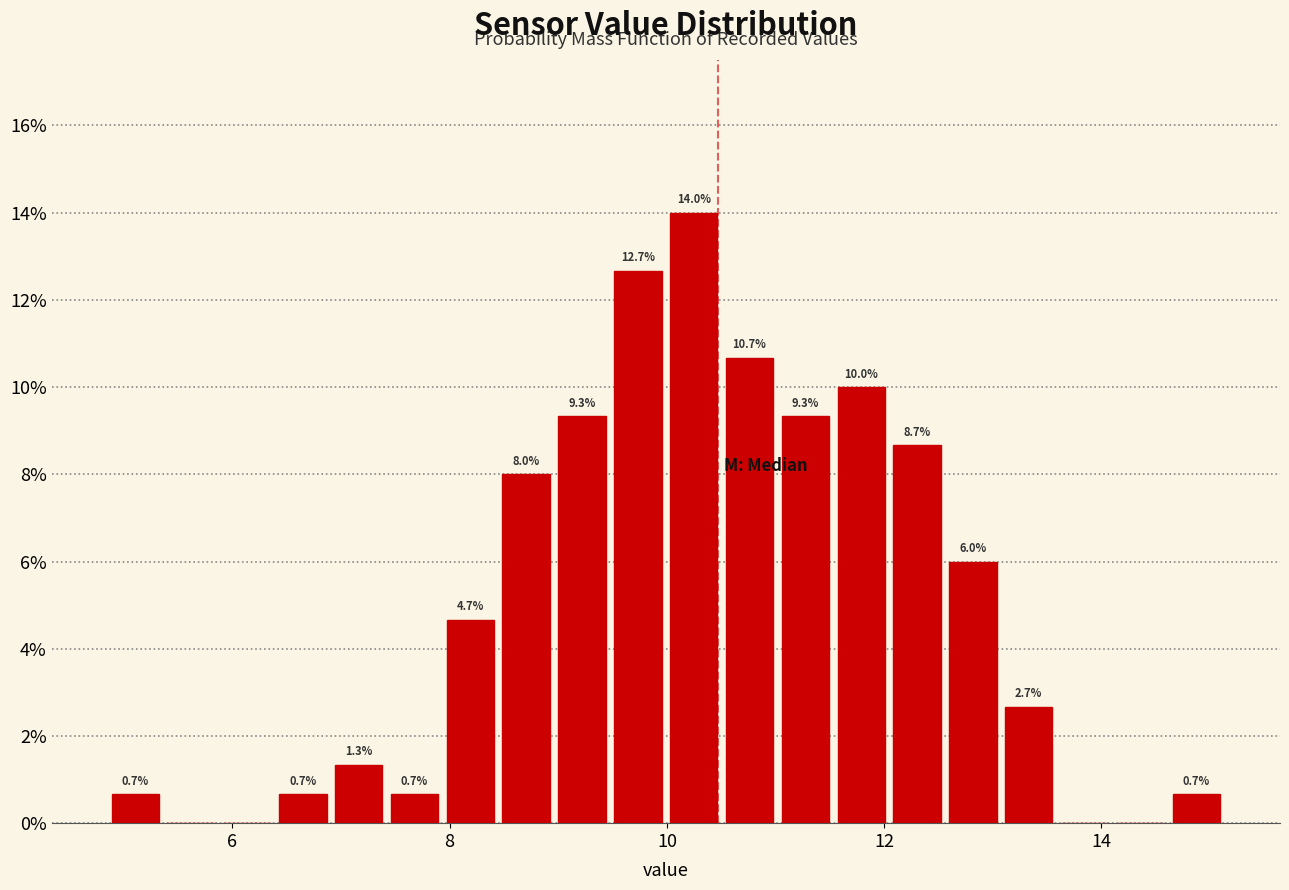

Around what value on the x-axis is the tallest bar? Give the approximate position of its centre, as read against the axis.

10.2